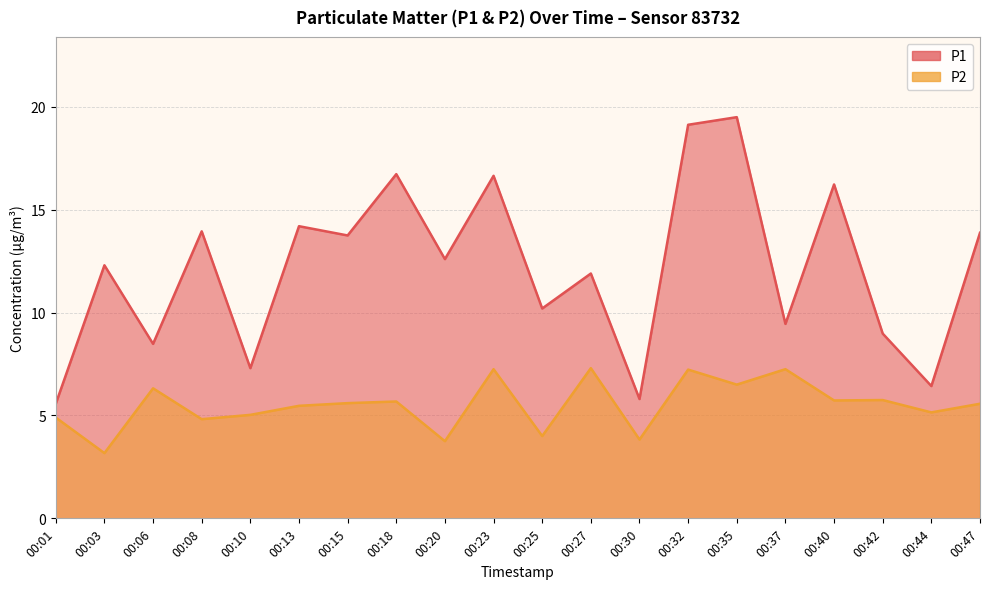

Which series has the largest total across all categories?

P1